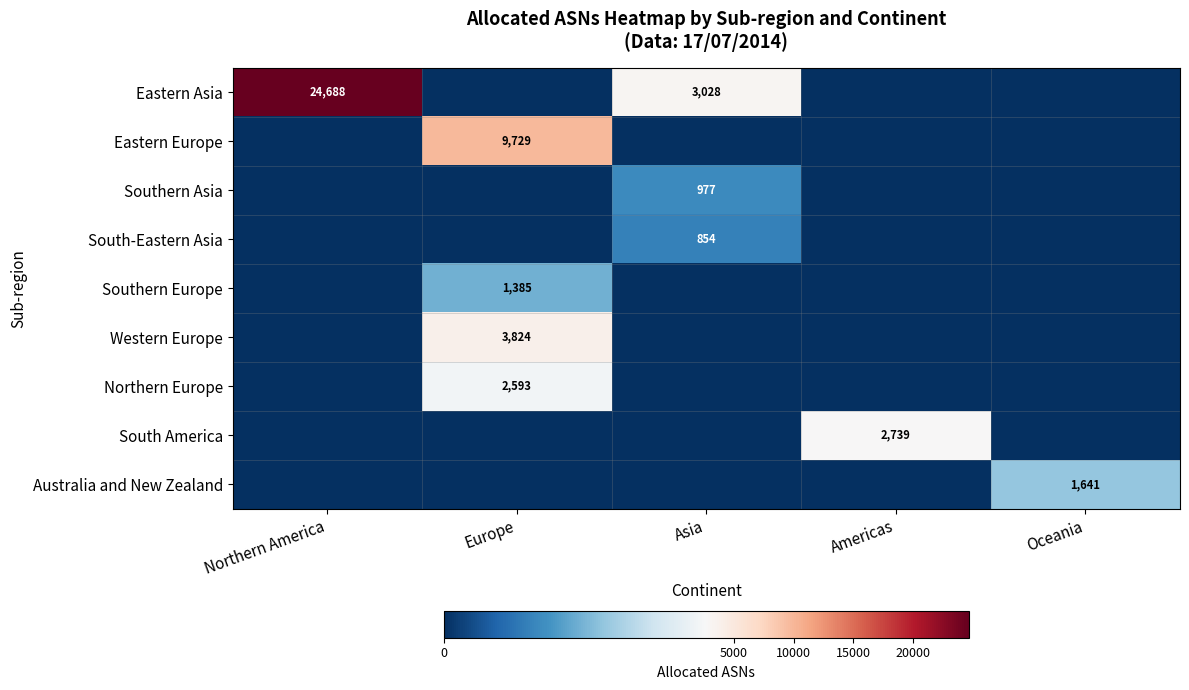

The value of South-Eastern Asia at Asia is 326. True or false?

False